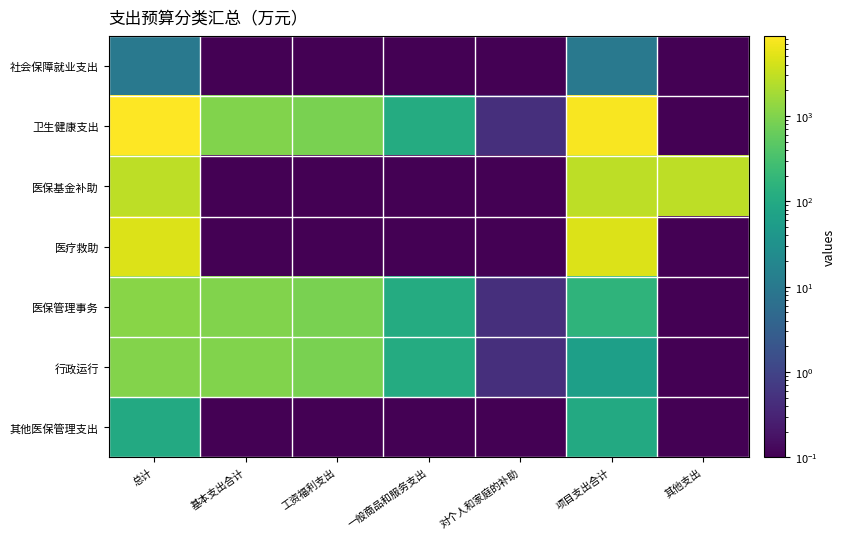

What is the minimum value shown in the chart?

0.1